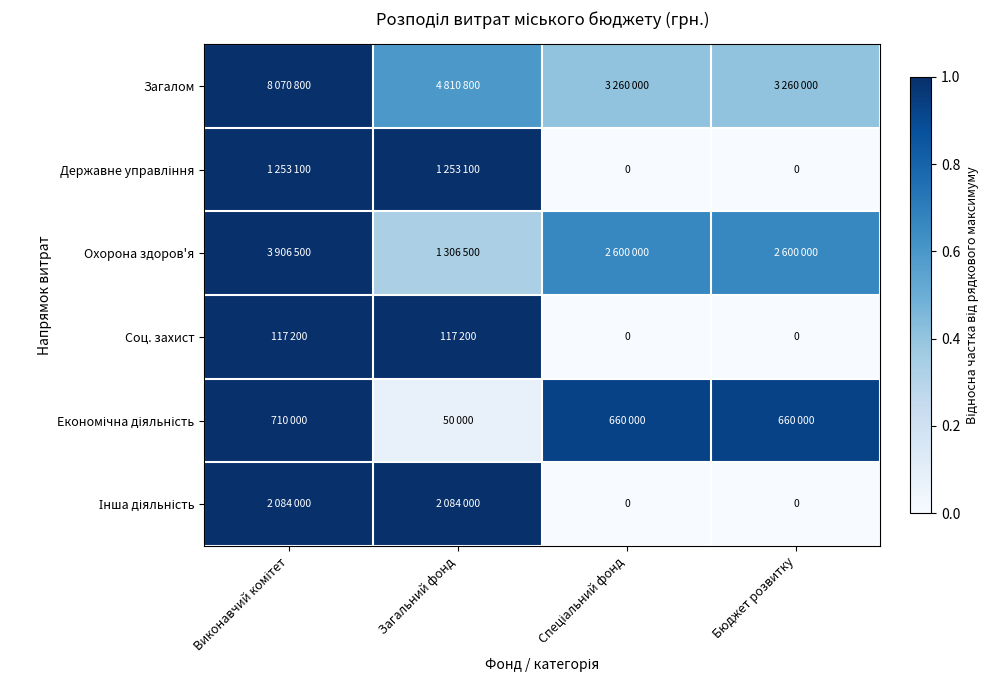

Is the value of Соц. захист at Бюджет розвитку greater than the value of Загалом at Бюджет розвитку?

No